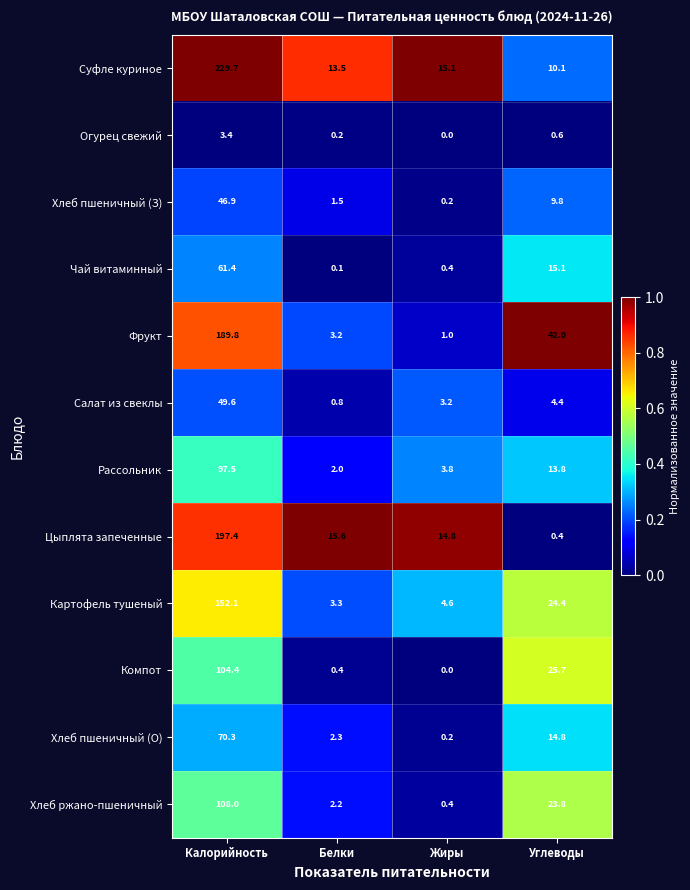

At which category is the sum across all series the highest?

Калорийность